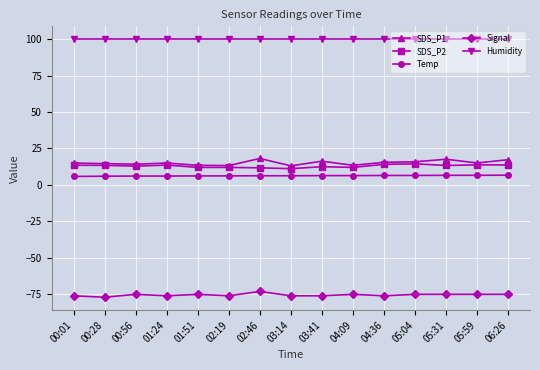

True or false: Humidity and Temp intersect in this chart.

False